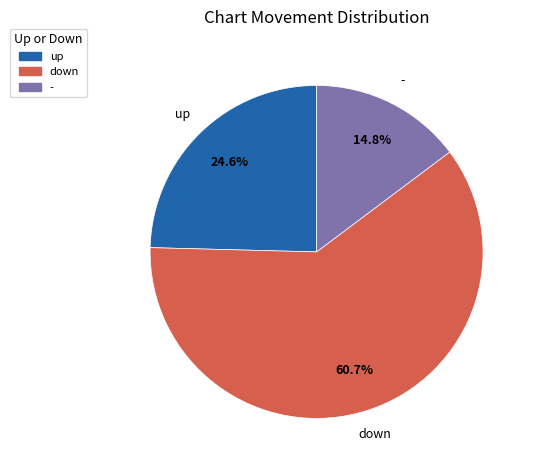

Is it true that - is 15% of the pie?

True